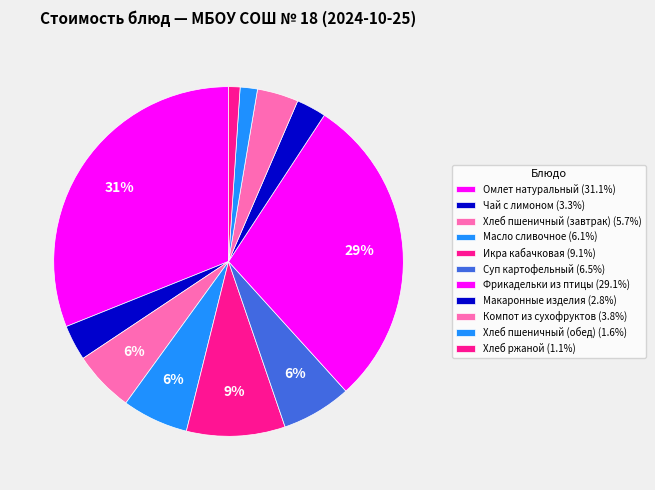

What percentage is the Омлет натуральный slice, to the nearest percent?

31%